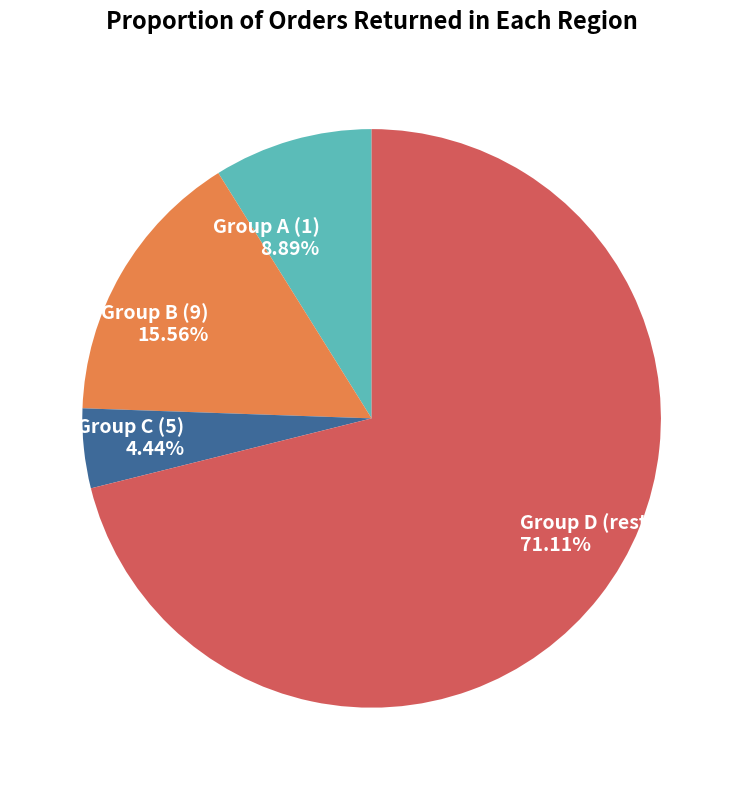

Which has a higher value, Group A (1) or Group C (5)?

Group A (1)